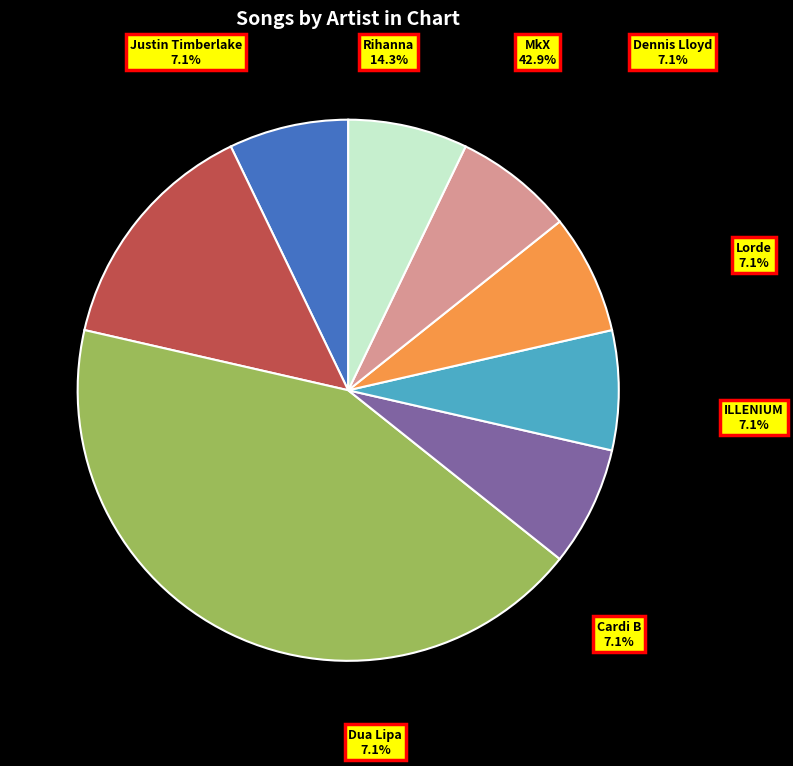

What percentage is the MkX slice, to the nearest percent?

43%